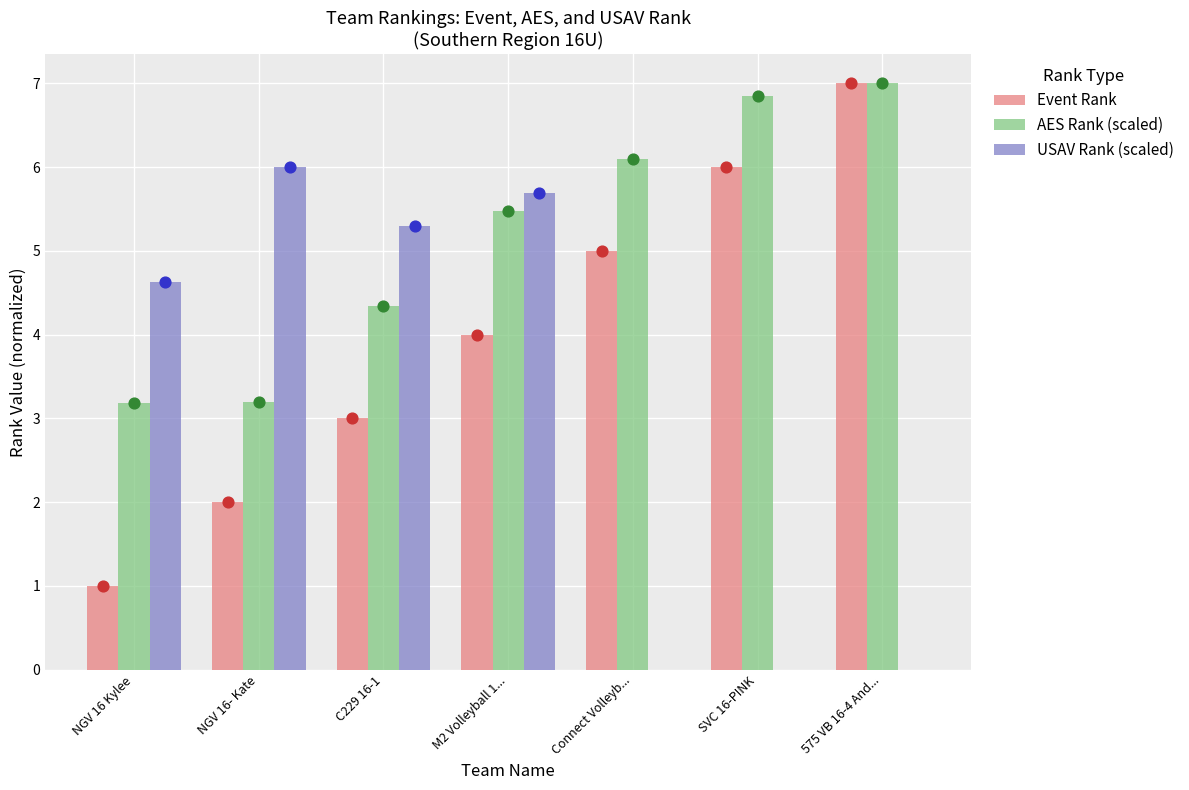

What are all the series names shown in the legend?

Event Rank, AES Rank (scaled), USAV Rank (scaled)